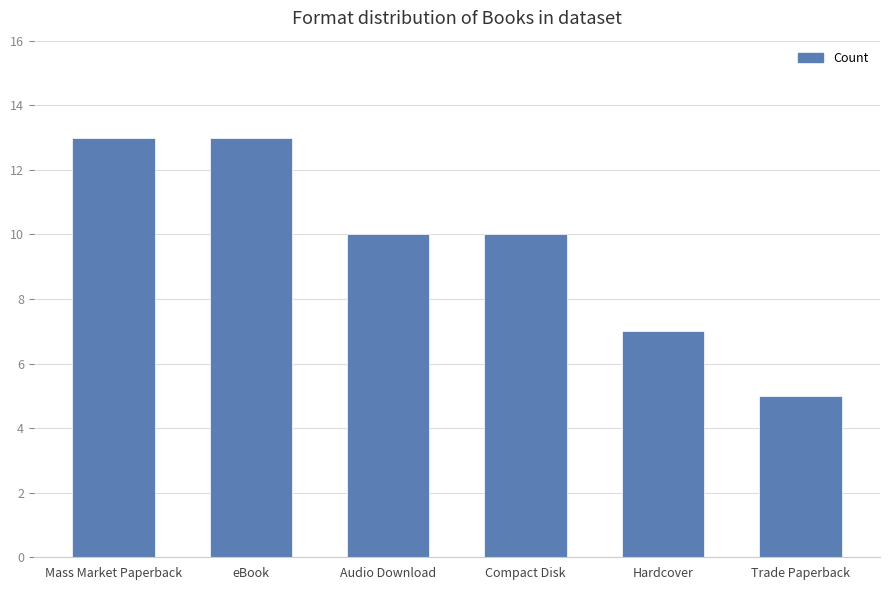

Which has a higher value, eBook or Compact Disk?

eBook